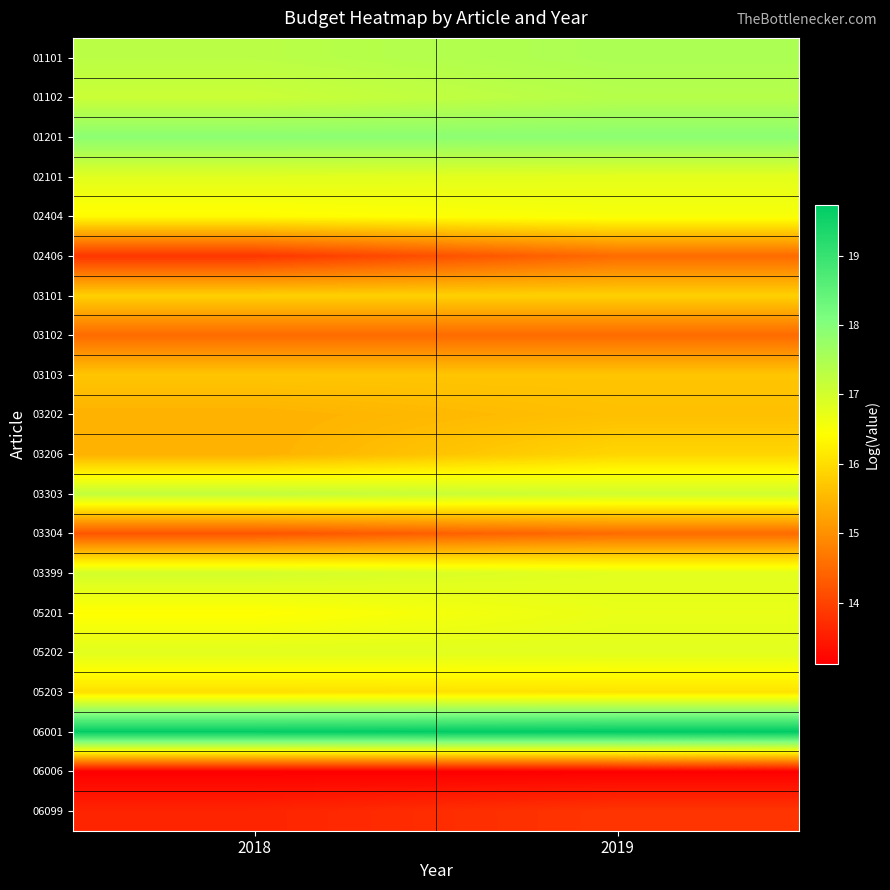

Reading left to right, extract all data points from this chart.

01101: 2018=17.3	2019=17.5
01102: 2018=17.1	2019=17.4
01201: 2018=17.9	2019=17.9
02101: 2018=16.8	2019=16.8
02404: 2018=16.4	2019=16.5
02406: 2018=13.8	2019=14.5
03101: 2018=15.8	2019=15.8
03102: 2018=14.5	2019=14.5
03103: 2018=15.7	2019=15.7
03202: 2018=15.4	2019=15.6
03206: 2018=15.4	2019=15.9
03303: 2018=17.2	2019=17.0
03304: 2018=14.2	2019=14.5
03399: 2018=17.0	2019=16.8
05201: 2018=16.4	2019=16.7
05202: 2018=16.8	2019=16.8
05203: 2018=16.0	2019=16.1
06001: 2018=19.7	2019=19.7
06006: 2018=13.1	2019=13.1
06099: 2018=13.6	2019=13.8